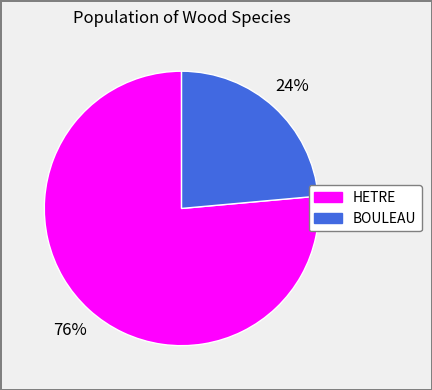

What is the largest slice in the pie chart?

HETRE